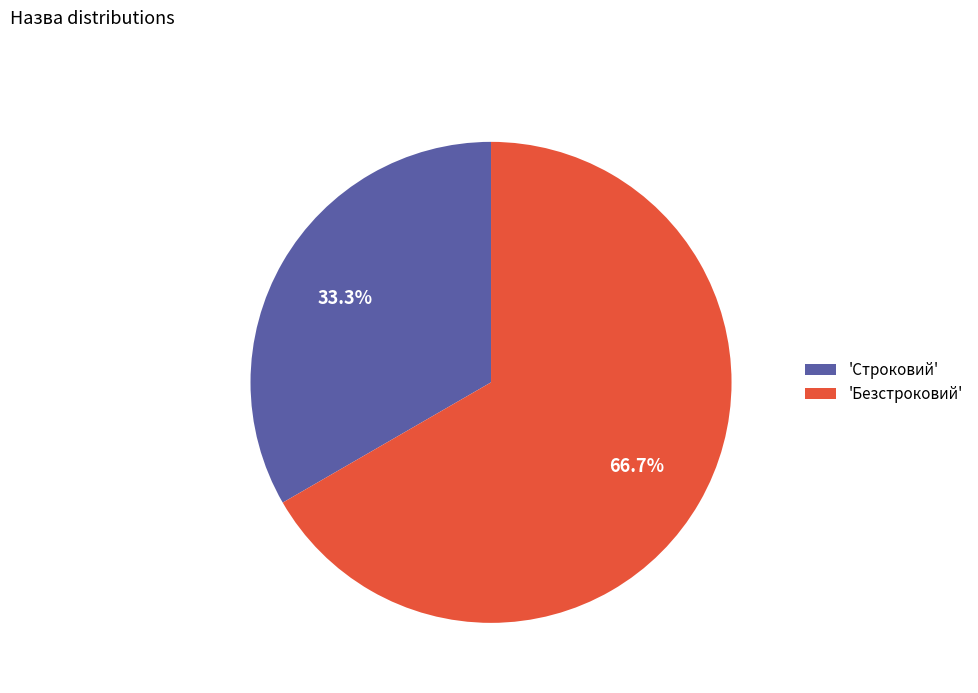

Which slice is the largest?

'Безстроковий'